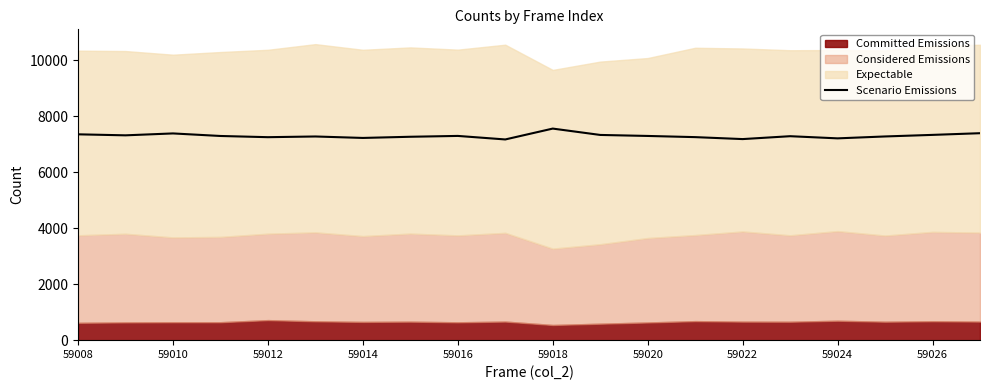

What is the difference between the values at 59014 and 16?

85